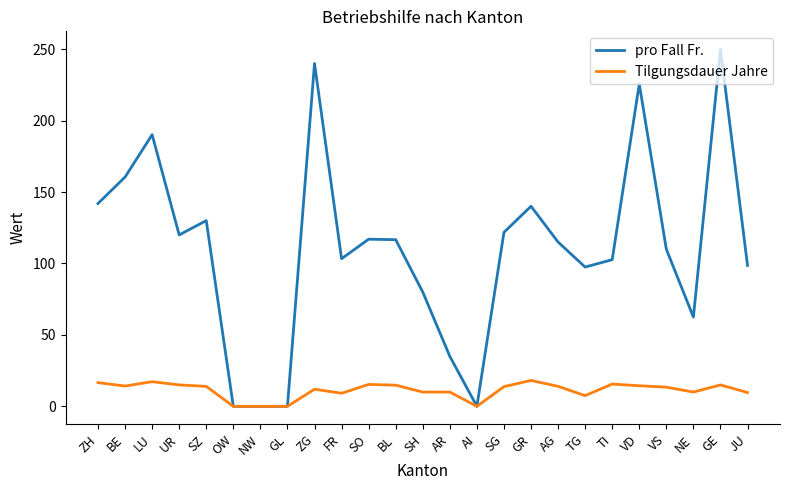

What value does the Tilgungsdauer Jahre series have at TG?

7.5